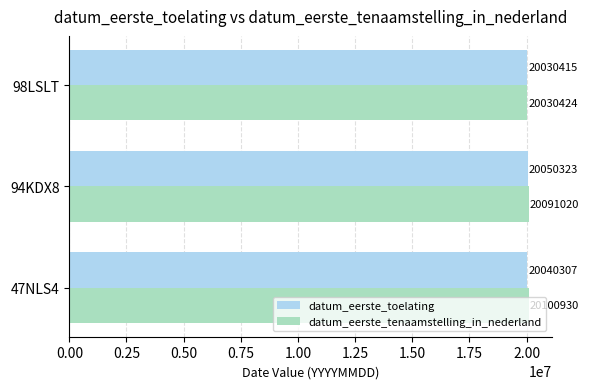

Count the number of data series in this chart.

2